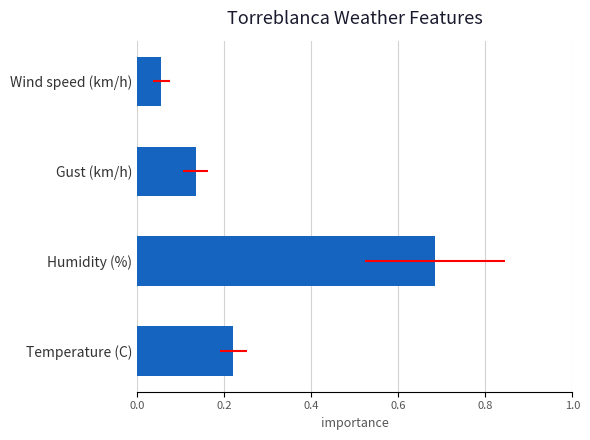

Does the chart contain stacked bars?

No